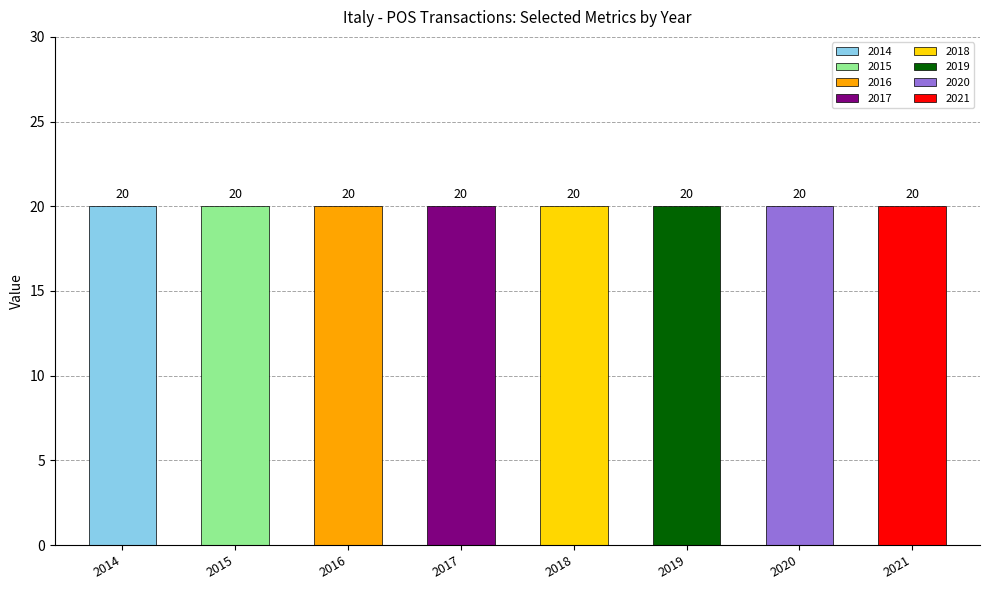

List the labels in order of COUNT_SECTOR value, largest first.

2014, 2015, 2016, 2017, 2018, 2019, 2020, 2021